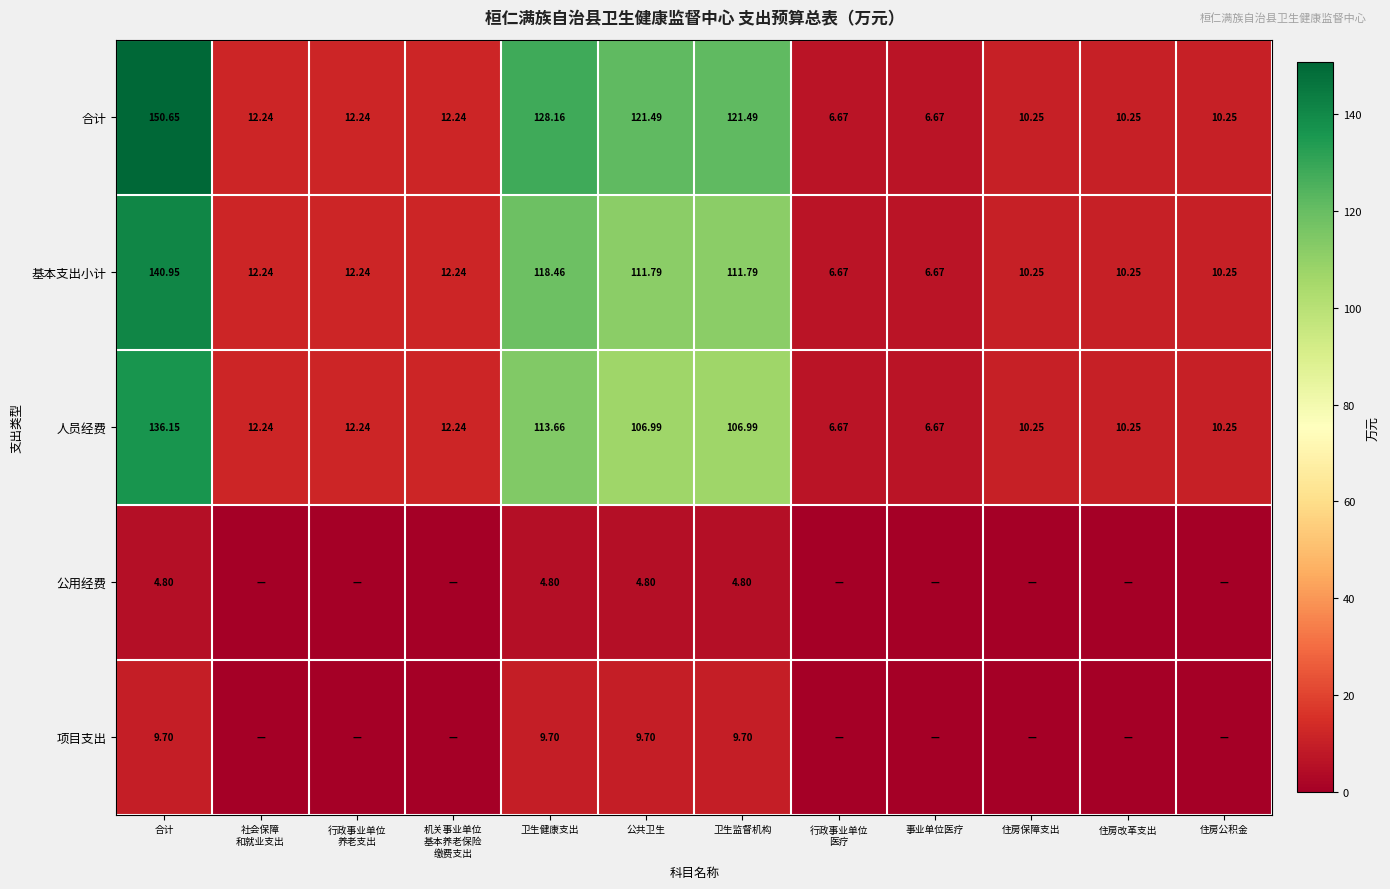

Where does the 基本支出小计 series first go above 12?

合计